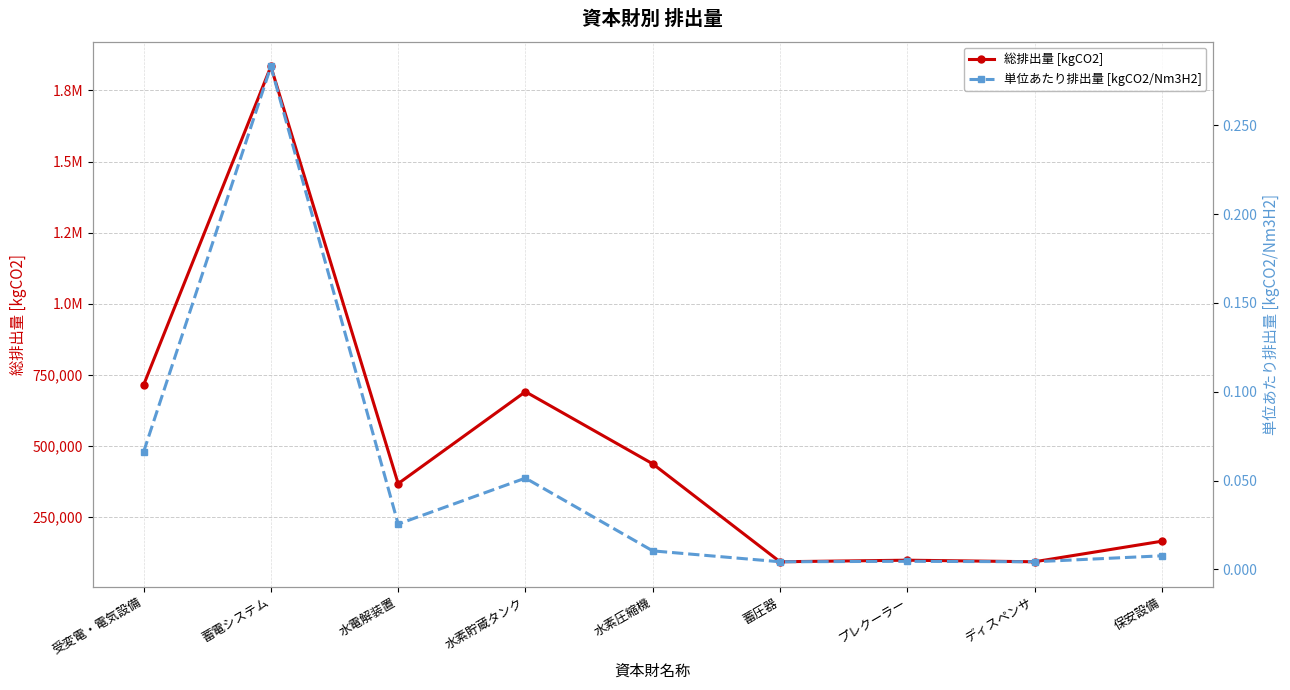

In 総排出量 [kgCO2], how many points are higher than both neighbors (excluding endpoints)?

3